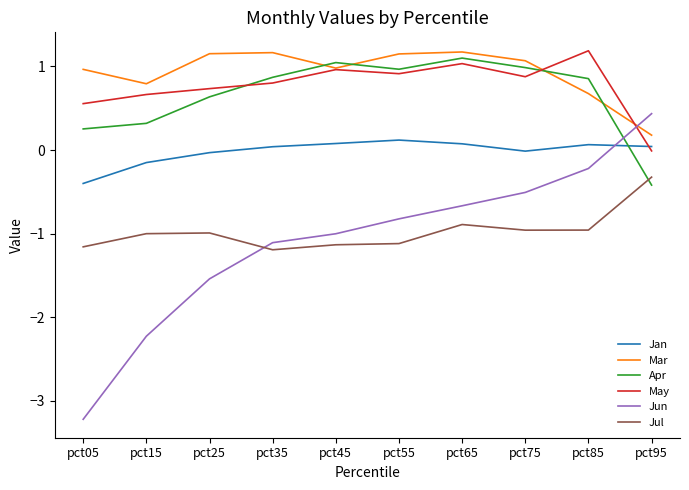

What is the maximum value shown in the chart?

1.2